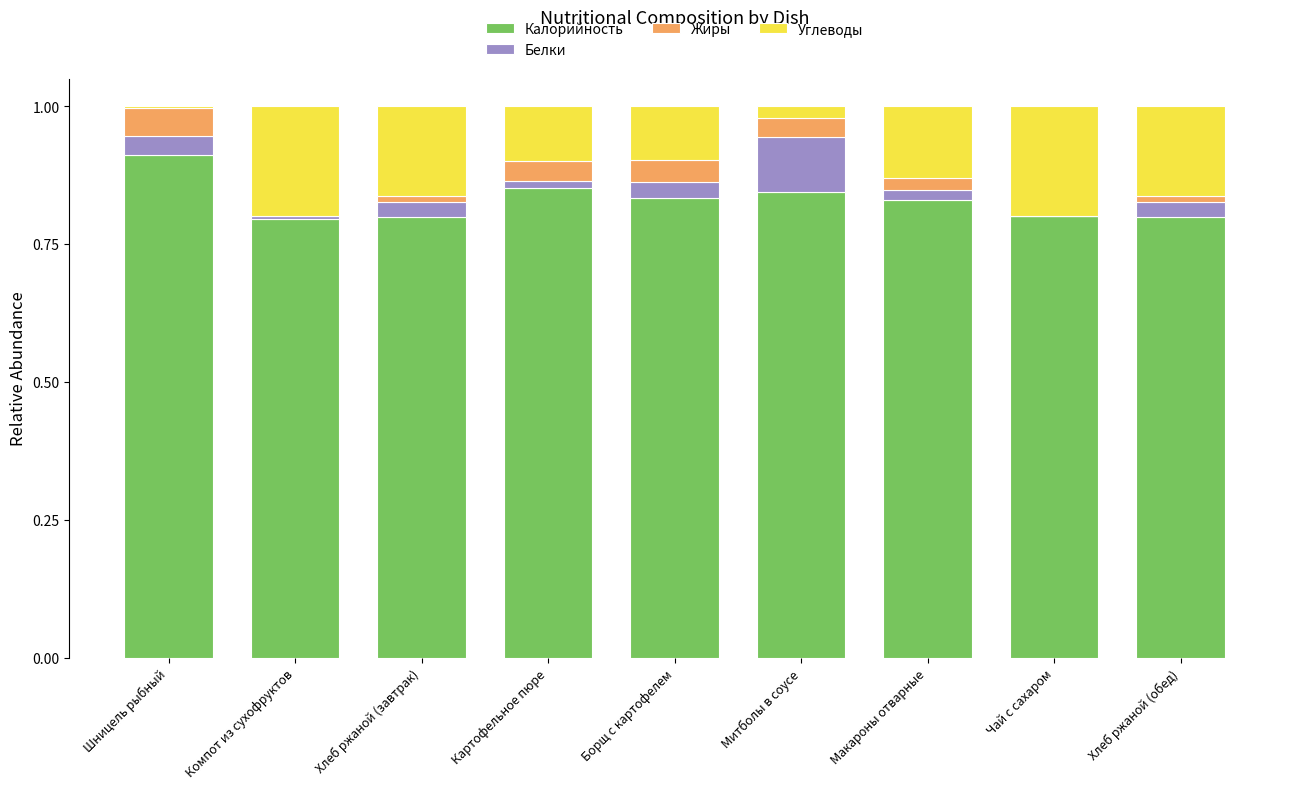

At which label does Калорийность reach its peak?

Шницель рыбный